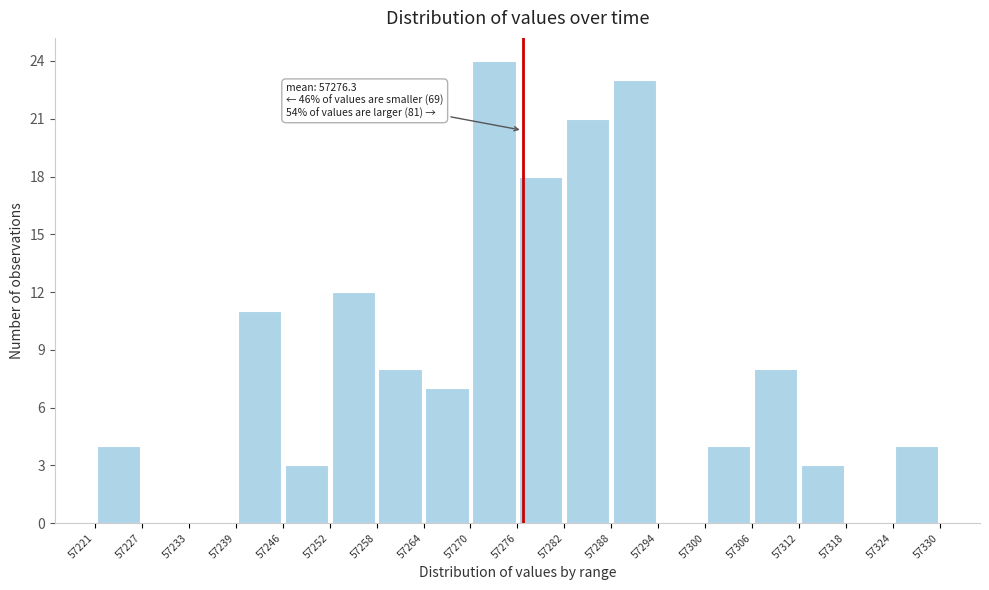

Over which range of the x-axis is the bar tallest?

57270 to 57276